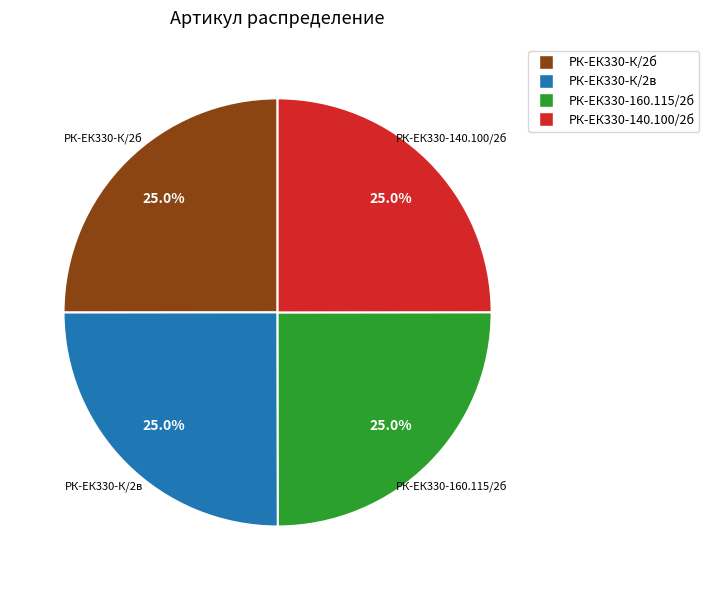

Does any single category account for the majority?

No